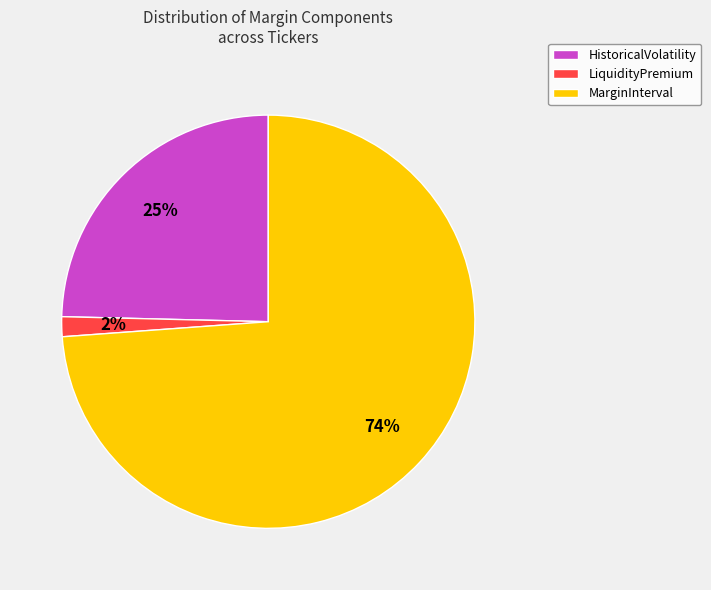

The MarginInterval slice represents 57% of the pie. True or false?

False